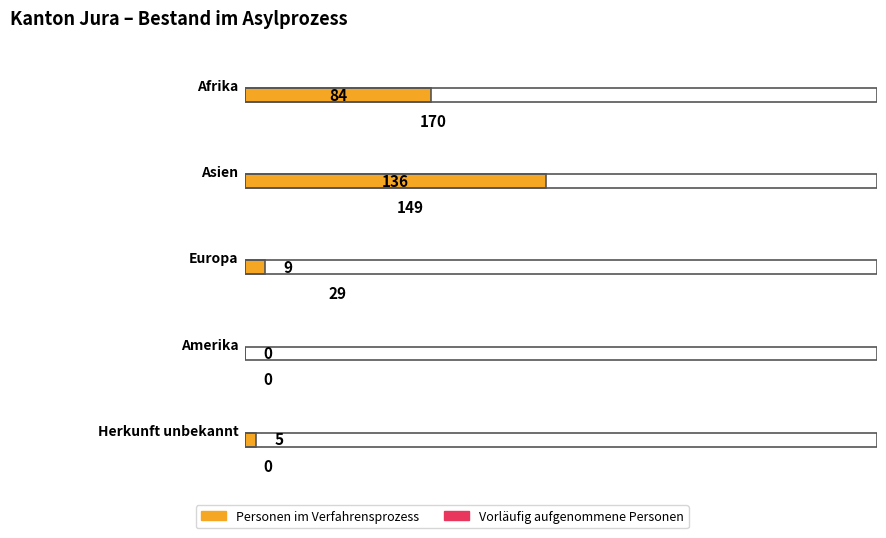

At how many categories does at least one series exceed 158?

1